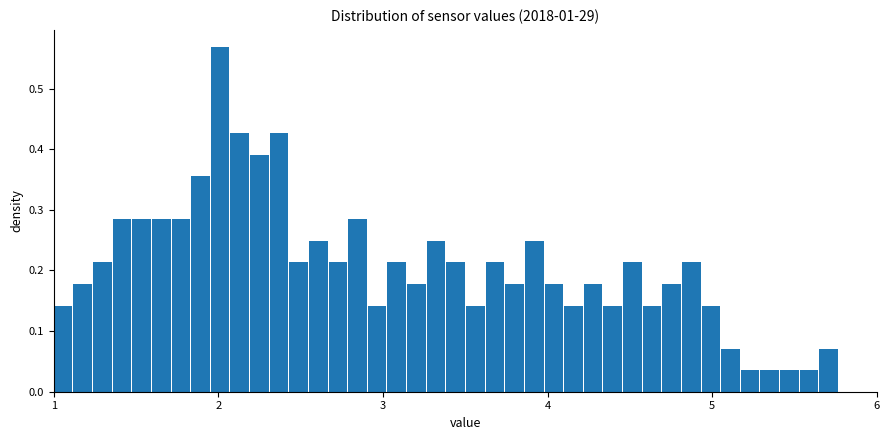

Around what value on the x-axis is the tallest bar? Give the approximate position of its centre, as read against the axis.

2.0